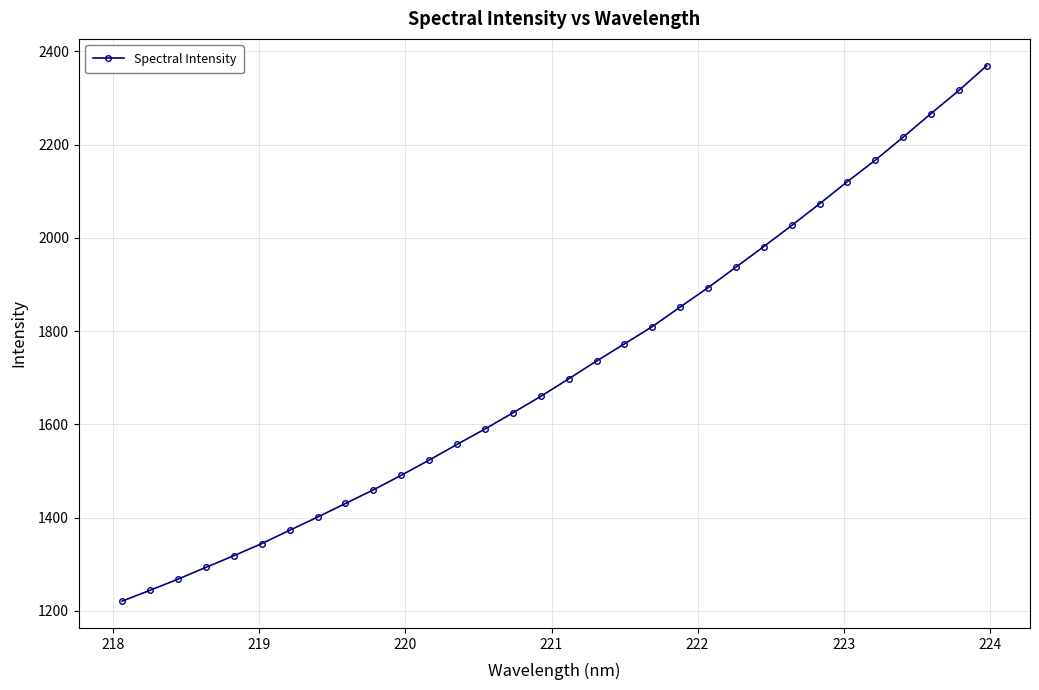

What is the greatest value displayed?

2369.5